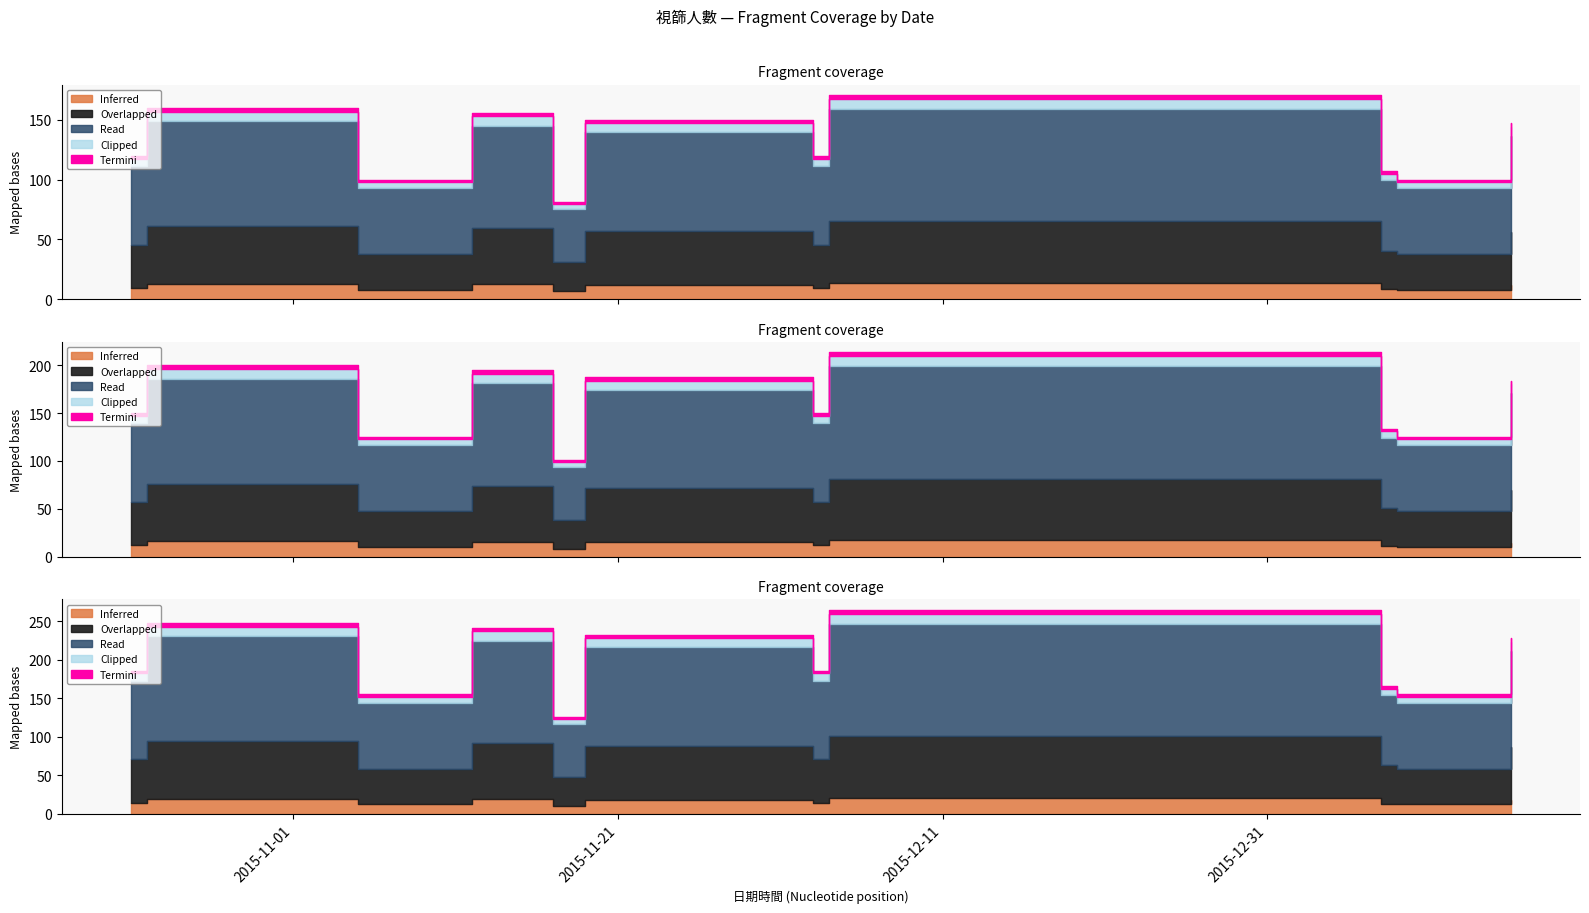

List the labels in order of value, smallest first.

2015-11-17, 2015-11-05, 2016-01-08, 2016-01-12, 2016-01-07, 2015-10-22, 2015-12-03, 2016-01-15, 2015-11-19, 2015-11-12, 2015-10-23, 2015-12-04